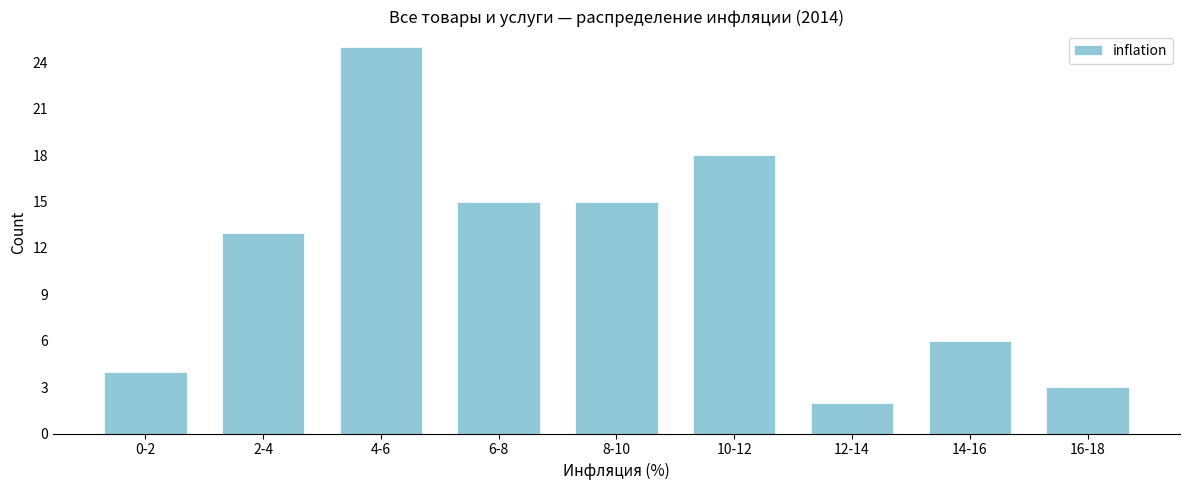

Reading left to right, what are all the values shown in this chart?

0-2=4	2-4=13	4-6=25	6-8=15	8-10=15	10-12=18	12-14=2	14-16=6	16-18=3